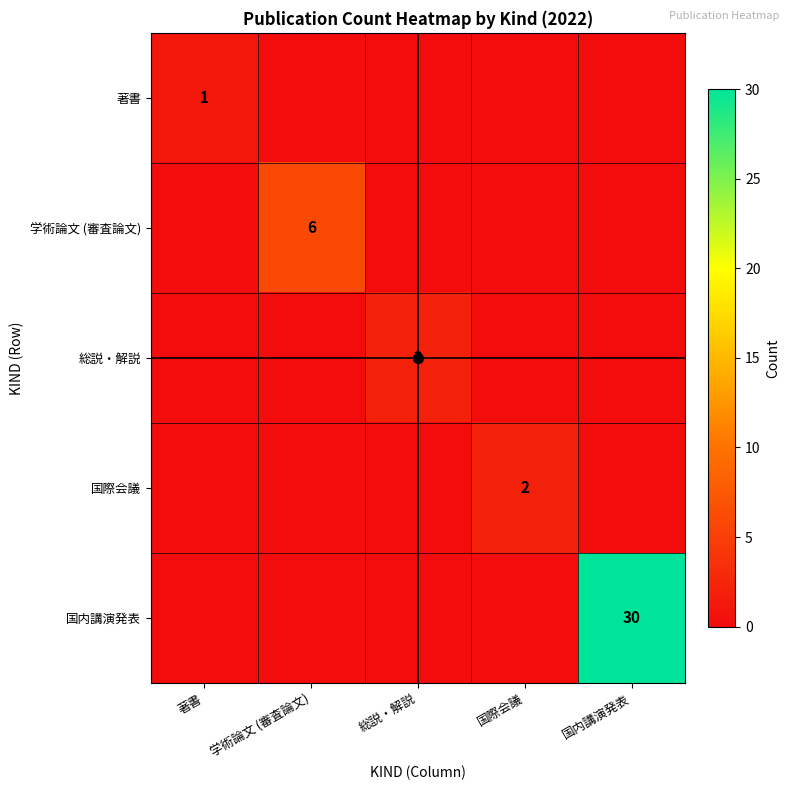

At which category is the sum across all series the highest?

国内講演発表